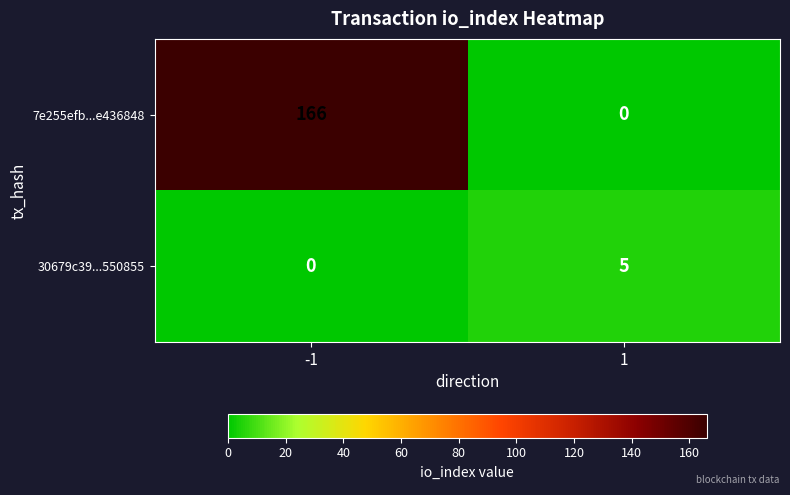

Reading right to left, list all the values displayed in this chart.

7e255efb...e436848: 1=0	-1=166
30679c39...550855: 1=5	-1=0